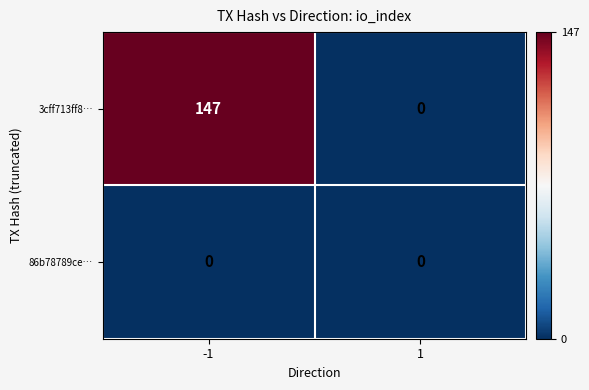

Which series has the largest range (max minus min)?

3cff713ff8…